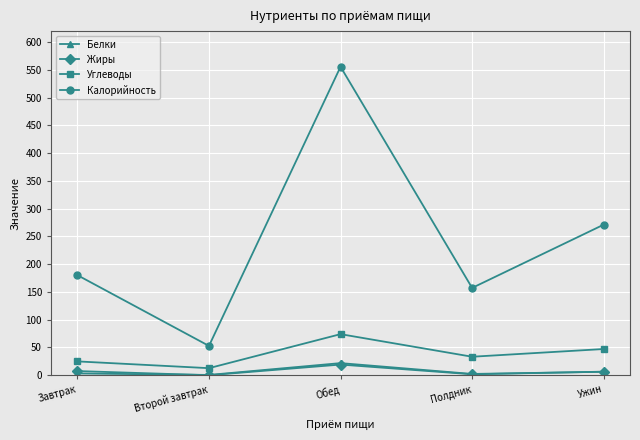

How many series are shown in this chart?

4